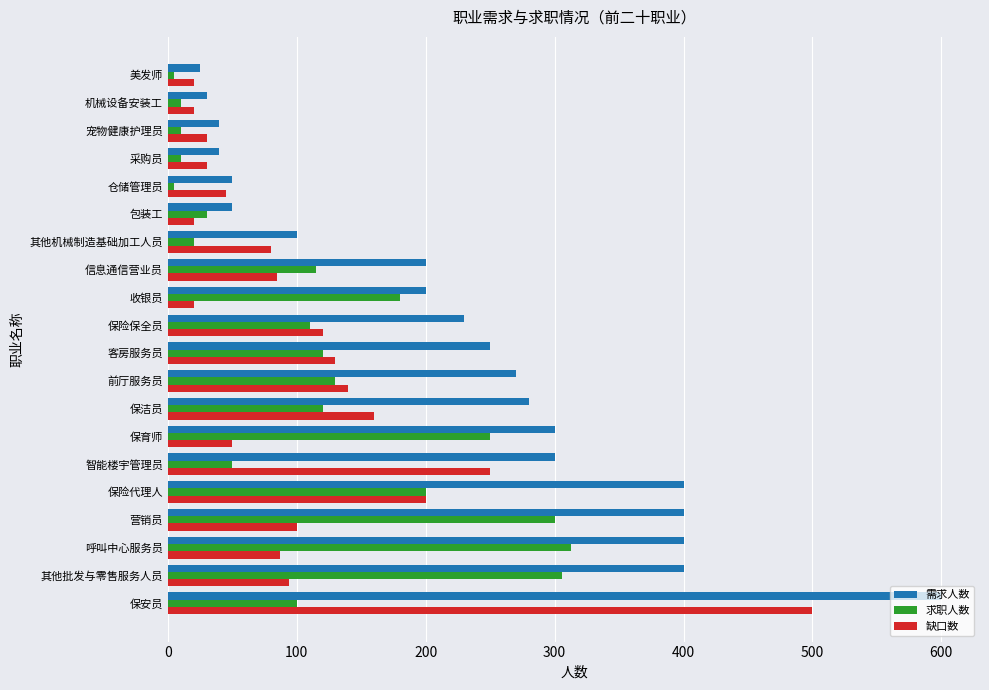

Rank the series by their maximum value, from lowest to highest.

求职人数, 缺口数, 需求人数